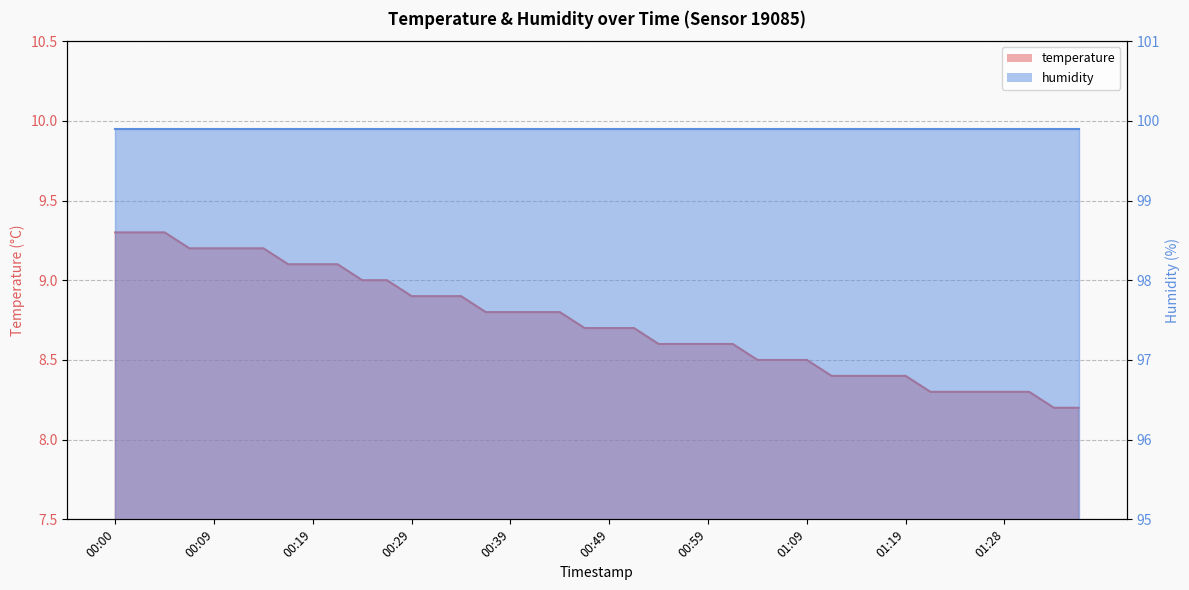

True or false: the data has more than 0 interior local peaks.

False